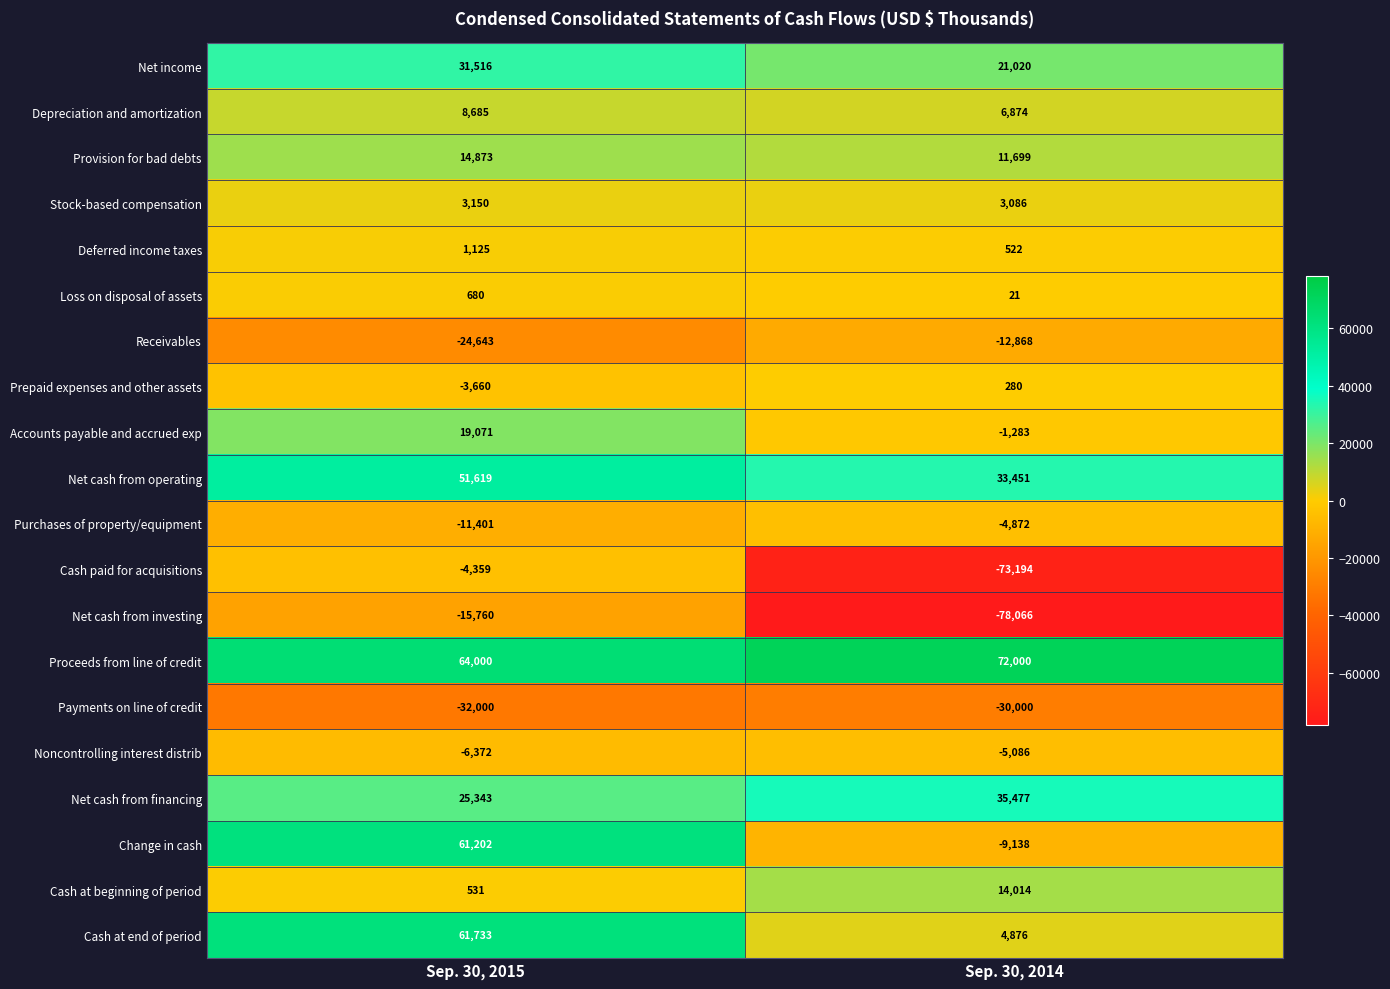

Is it true that Accounts payable and accrued exp equals 6174 at Sep. 30, 2015?

False